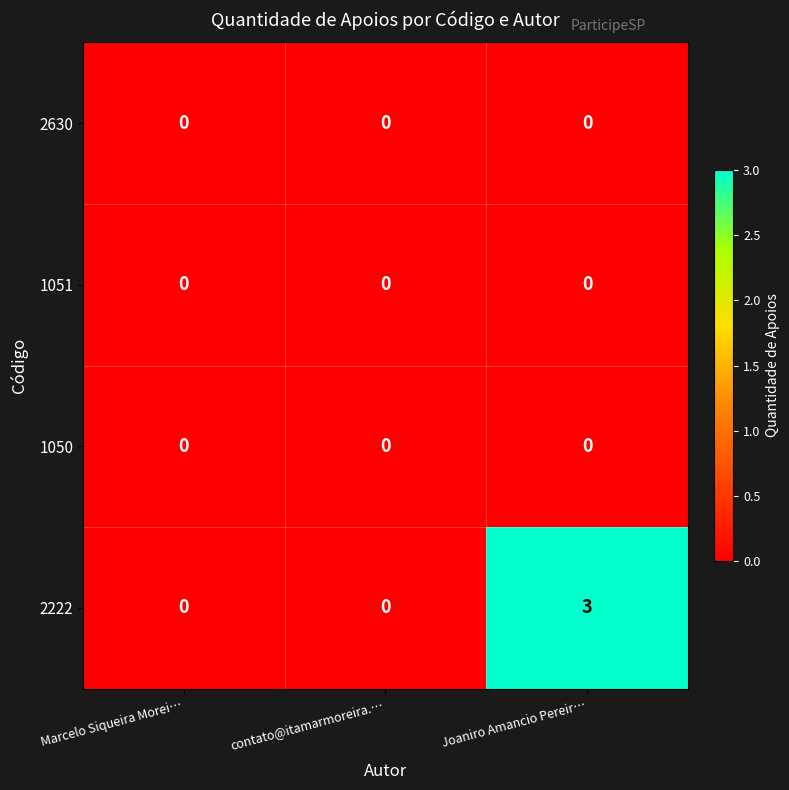

Which series has the widest spread of values?

2222